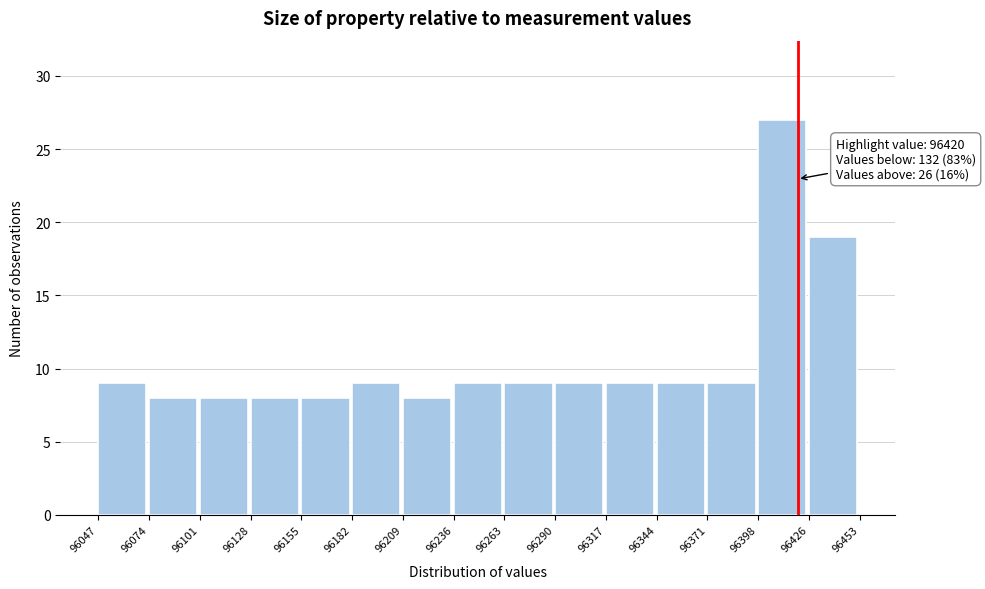

Over which range of the x-axis is the bar tallest?

96398 to 96426